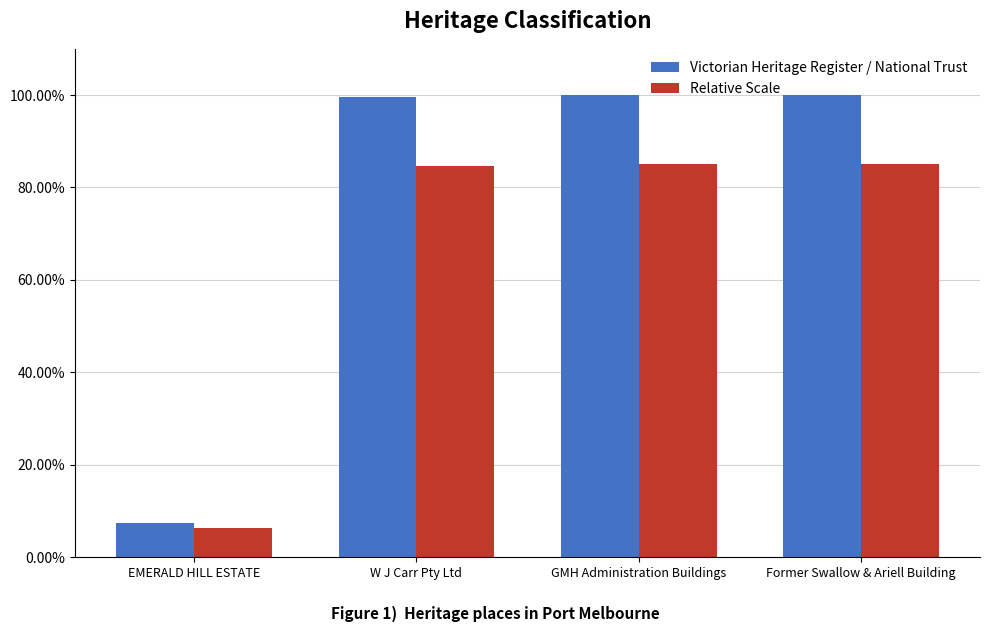

Does the chart contain stacked bars?

No